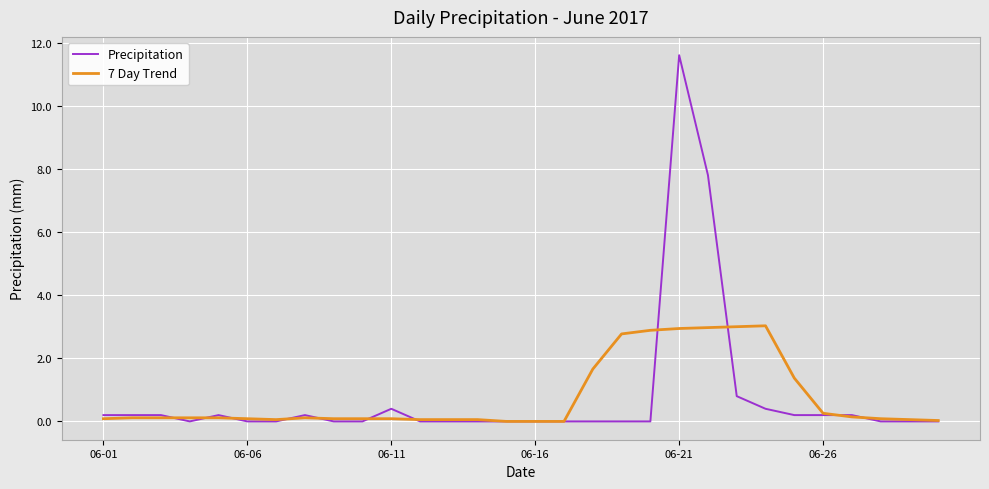

What is the highest value of the 7 Day Trend series?

3.0